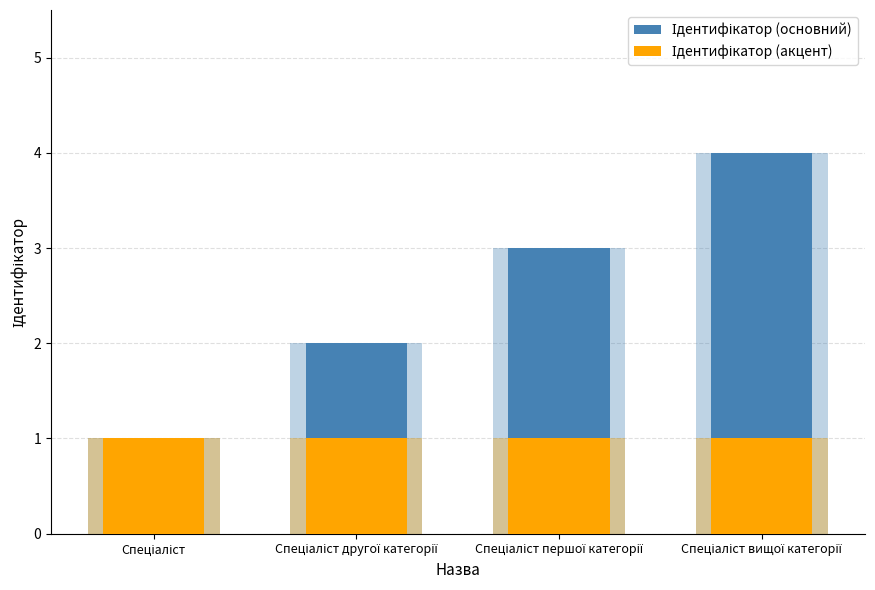

What is the sum of all Ідентифікатор (основний) values?

10